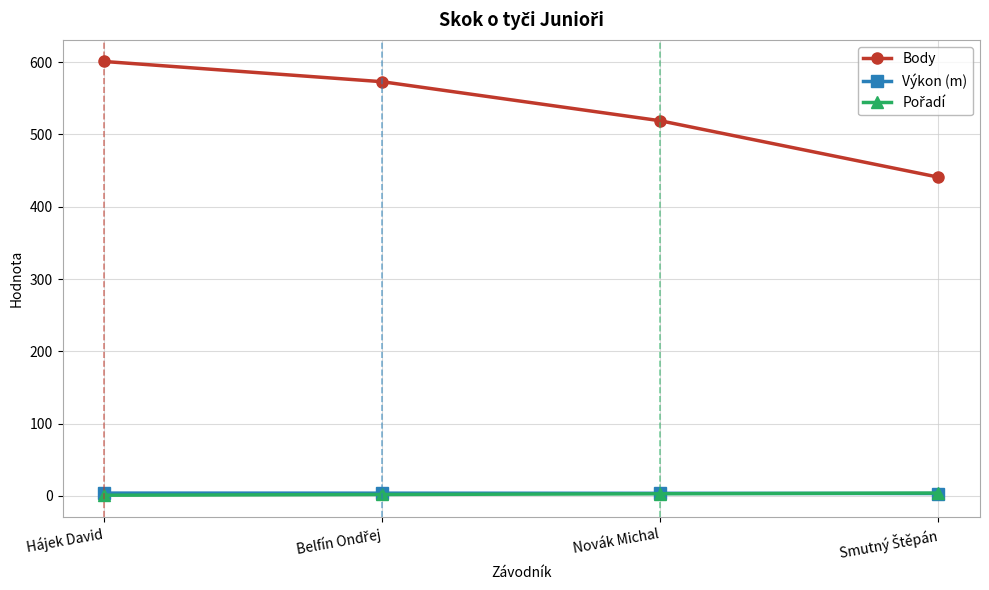

How many lines are shown in the chart?

3